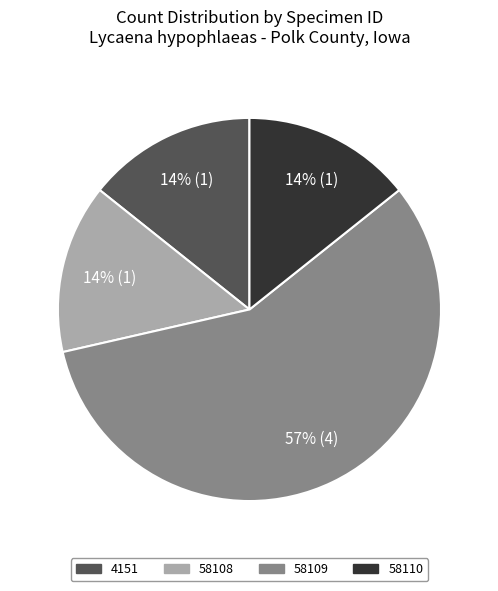

To the nearest percent, what is the average slice percentage?

25%